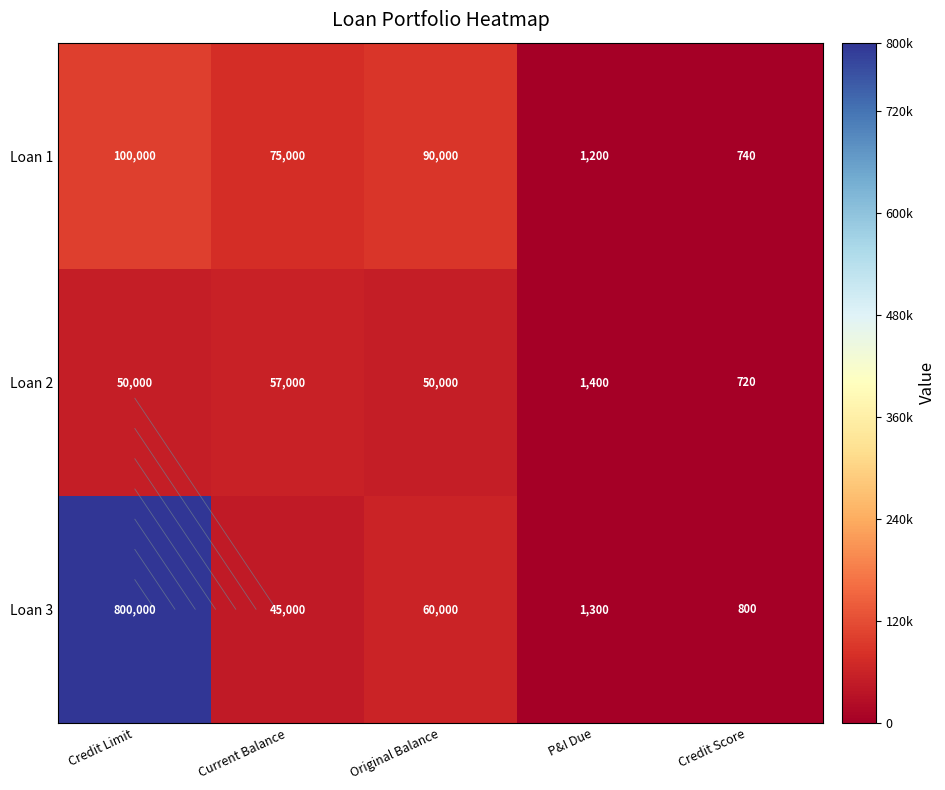

How many series are shown in this chart?

3